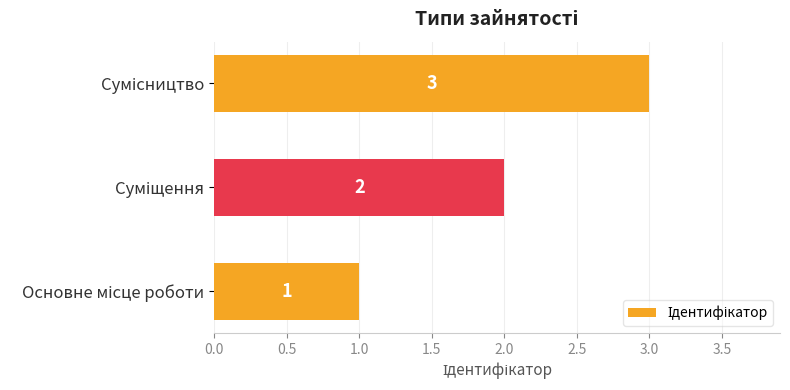

How many values are between 1 and 3?

3